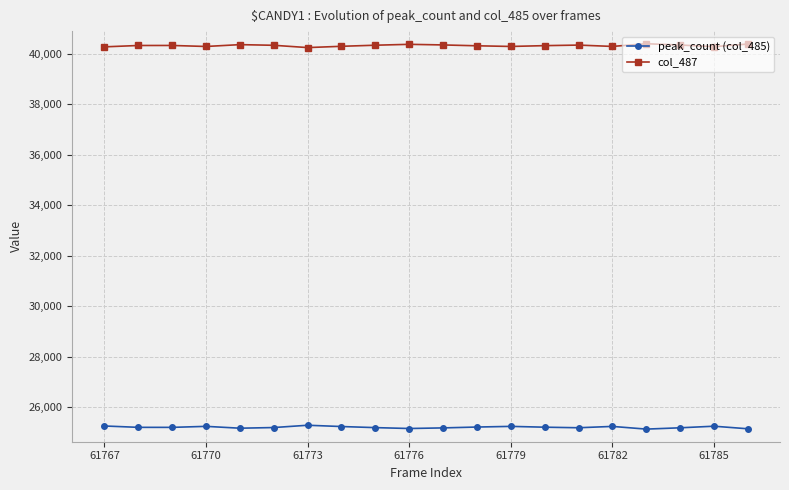

What is the greatest value displayed?

40406